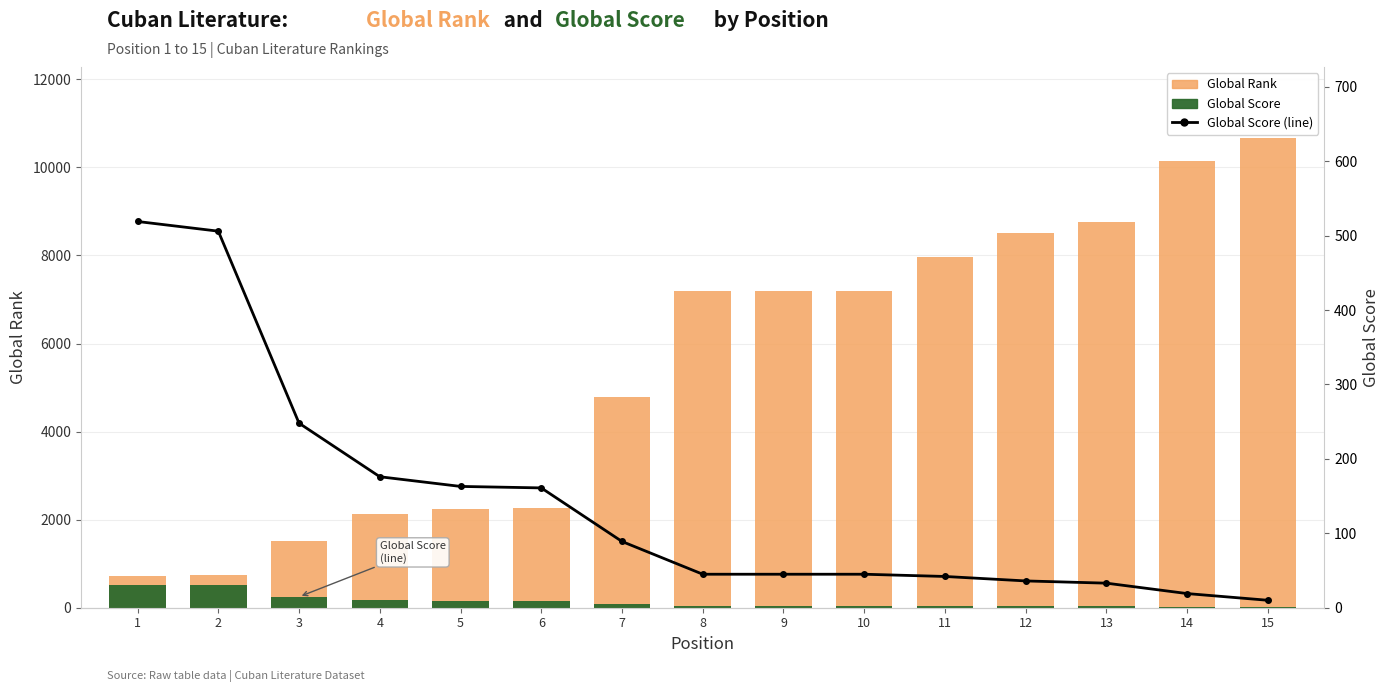

At how many categories does at least one series exceed 3288?

9